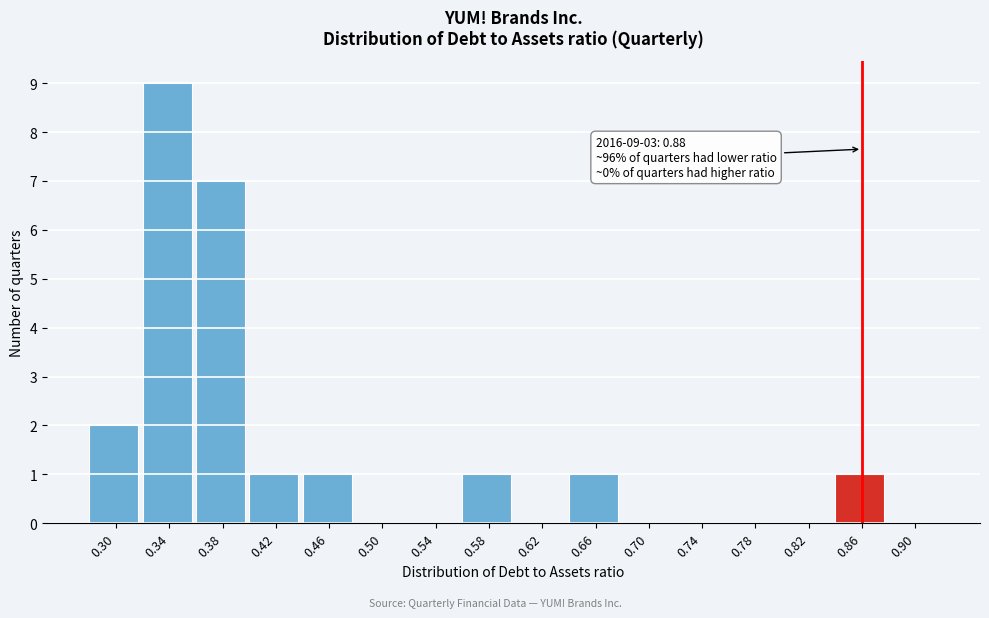

Reading right to left, extract all data points from this chart.

0.90=0	0.86=1	0.82=0	0.78=0	0.74=0	0.70=0	0.66=1	0.62=0	0.58=1	0.54=0	0.50=0	0.46=1	0.42=1	0.38=7	0.34=9	0.30=2